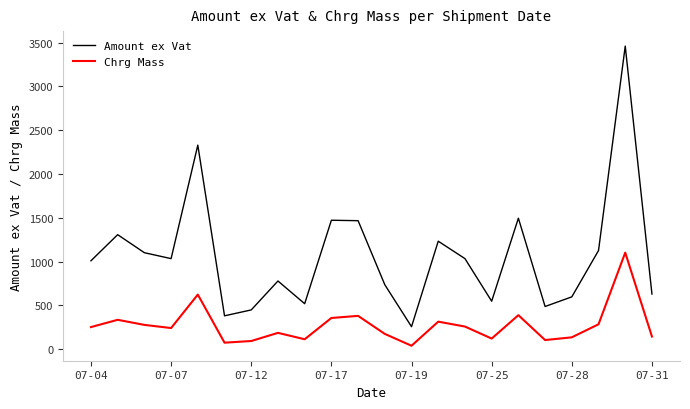

Which series has the largest total across all categories?

Amount ex Vat